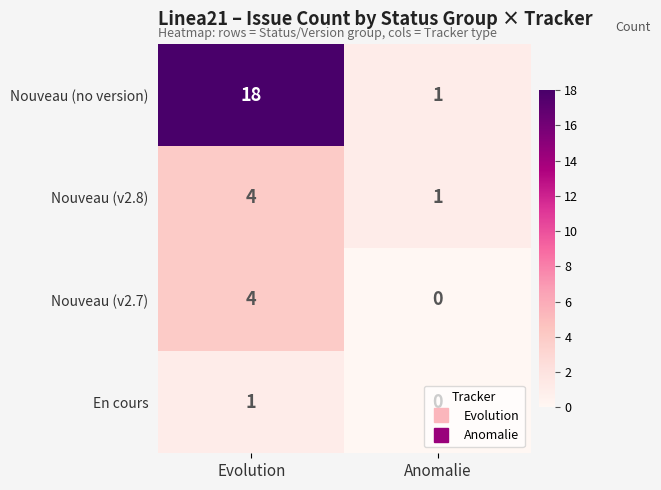

The Nouveau (v2.7) series shows -2 at Anomalie. True or false?

False